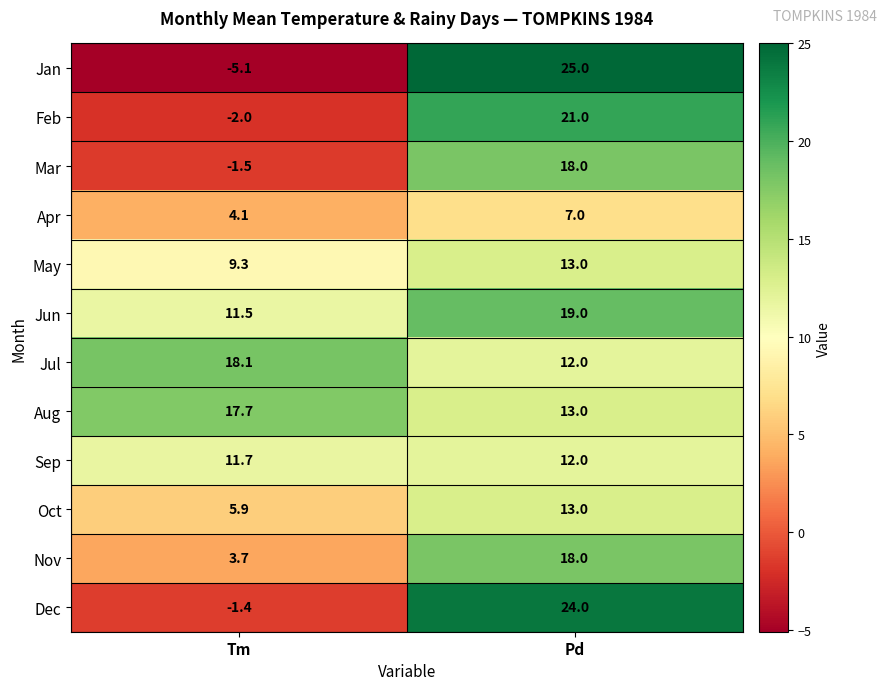

Which series changed the most between Tm and Pd?

Jan